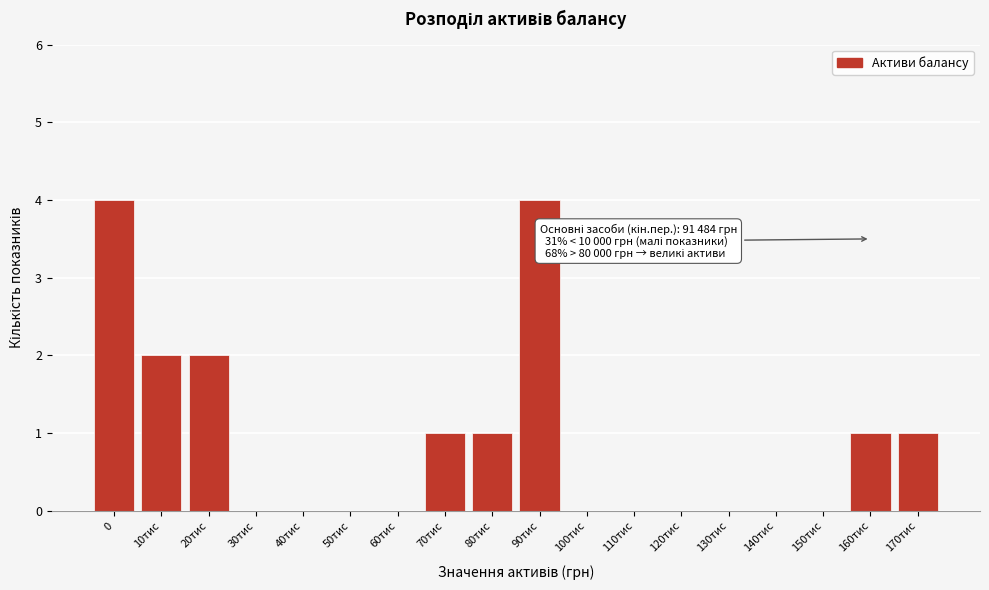

Reading left to right, what are all the values shown in this chart?

0=4	10тис=2	20тис=2	30тис=0	40тис=0	50тис=0	60тис=0	70тис=1	80тис=1	90тис=4	100тис=0	110тис=0	120тис=0	130тис=0	140тис=0	150тис=0	160тис=1	170тис=1